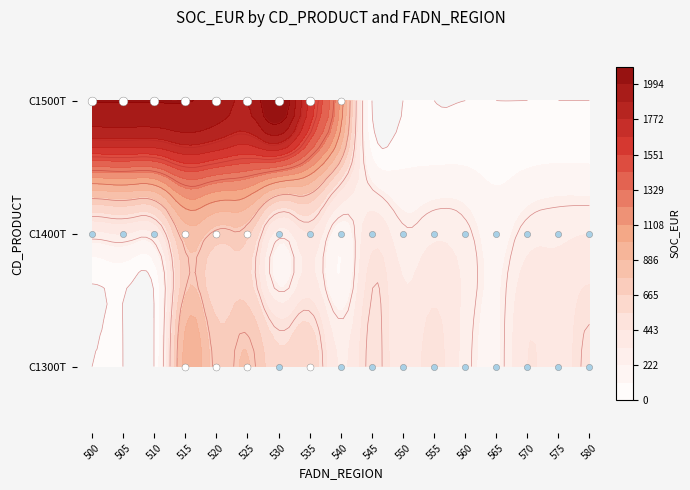

List the series in order of their overall mean, lowest first.

C1400T, C1300T, C1500T